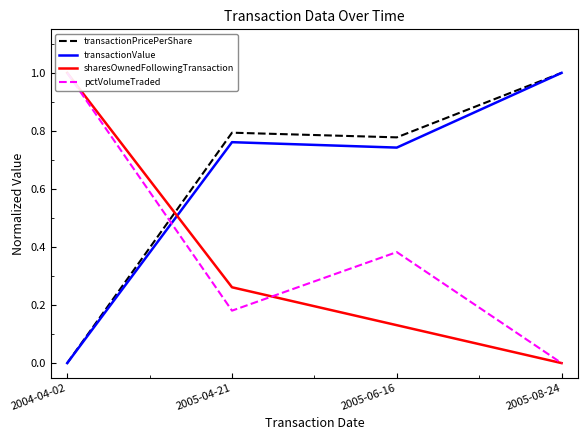

At how many categories does at least one series exceed 0?

4